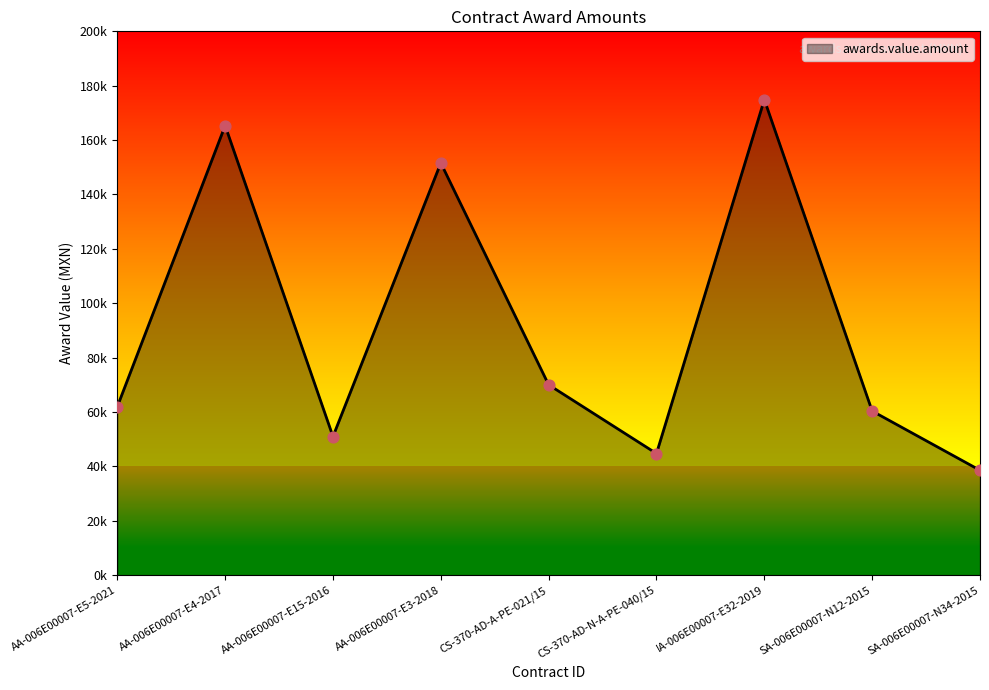

What is the change in value from CS-370-AD-A-PE-021/15 to CS-370-AD-N-A-PE-040/15?

-25281.1